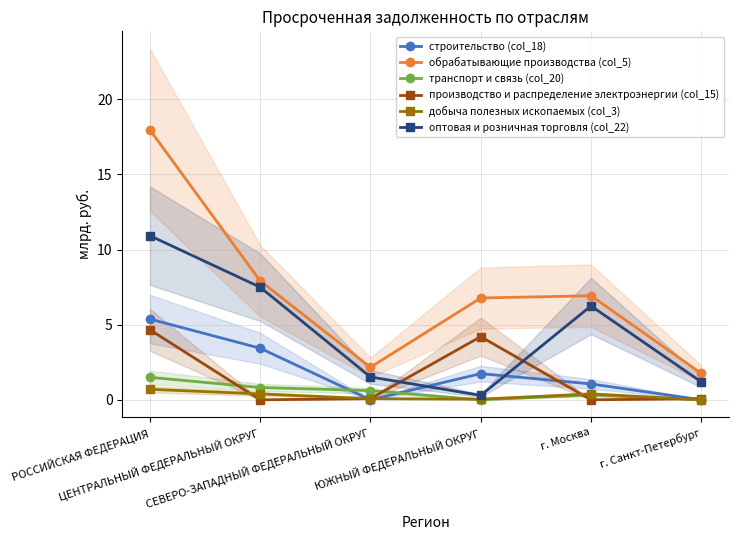

Reading left to right, list all the values displayed in this chart.

строительство (col_18): РОССИЙСКАЯ ФЕДЕРАЦИЯ=5.4	ЦЕНТРАЛЬНЫЙ ФЕДЕРАЛЬНЫЙ ОКРУГ=3.4	СЕВЕРО-ЗАПАДНЫЙ ФЕДЕРАЛЬНЫЙ ОКРУГ=0.0	ЮЖНЫЙ ФЕДЕРАЛЬНЫЙ ОКРУГ=1.7	г. Москва=1.1	г. Санкт-Петербург=0.0
обрабатывающие производства (col_5): РОССИЙСКАЯ ФЕДЕРАЦИЯ=18.0	ЦЕНТРАЛЬНЫЙ ФЕДЕРАЛЬНЫЙ ОКРУГ=7.9	СЕВЕРО-ЗАПАДНЫЙ ФЕДЕРАЛЬНЫЙ ОКРУГ=2.2	ЮЖНЫЙ ФЕДЕРАЛЬНЫЙ ОКРУГ=6.8	г. Москва=6.9	г. Санкт-Петербург=1.8
транспорт и связь (col_20): РОССИЙСКАЯ ФЕДЕРАЦИЯ=1.5	ЦЕНТРАЛЬНЫЙ ФЕДЕРАЛЬНЫЙ ОКРУГ=0.8	СЕВЕРО-ЗАПАДНЫЙ ФЕДЕРАЛЬНЫЙ ОКРУГ=0.6	ЮЖНЫЙ ФЕДЕРАЛЬНЫЙ ОКРУГ=0.0	г. Москва=0.3	г. Санкт-Петербург=0.0
производство и распределение электроэнергии (col_15): РОССИЙСКАЯ ФЕДЕРАЦИЯ=4.7	ЦЕНТРАЛЬНЫЙ ФЕДЕРАЛЬНЫЙ ОКРУГ=0.0	СЕВЕРО-ЗАПАДНЫЙ ФЕДЕРАЛЬНЫЙ ОКРУГ=0.1	ЮЖНЫЙ ФЕДЕРАЛЬНЫЙ ОКРУГ=4.2	г. Москва=0.0	г. Санкт-Петербург=0.1
добыча полезных ископаемых (col_3): РОССИЙСКАЯ ФЕДЕРАЦИЯ=0.7	ЦЕНТРАЛЬНЫЙ ФЕДЕРАЛЬНЫЙ ОКРУГ=0.4	СЕВЕРО-ЗАПАДНЫЙ ФЕДЕРАЛЬНЫЙ ОКРУГ=0.1	ЮЖНЫЙ ФЕДЕРАЛЬНЫЙ ОКРУГ=0.0	г. Москва=0.4	г. Санкт-Петербург=0.0
оптовая и розничная торговля (col_22): РОССИЙСКАЯ ФЕДЕРАЦИЯ=10.9	ЦЕНТРАЛЬНЫЙ ФЕДЕРАЛЬНЫЙ ОКРУГ=7.5	СЕВЕРО-ЗАПАДНЫЙ ФЕДЕРАЛЬНЫЙ ОКРУГ=1.5	ЮЖНЫЙ ФЕДЕРАЛЬНЫЙ ОКРУГ=0.3	г. Москва=6.2	г. Санкт-Петербург=1.2